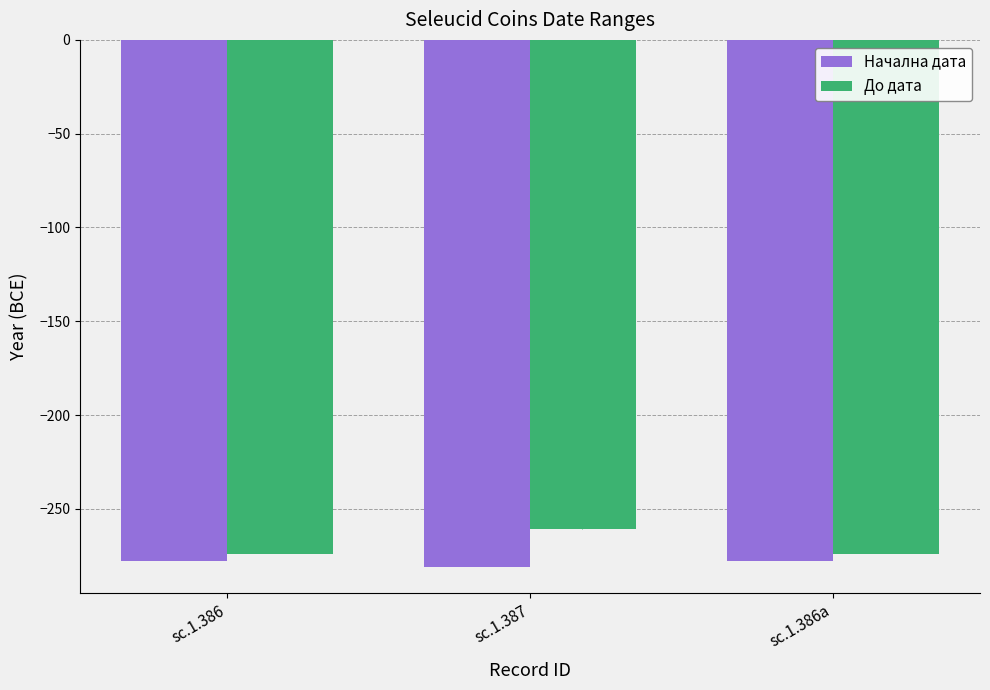

Count the number of categories in the chart.

3